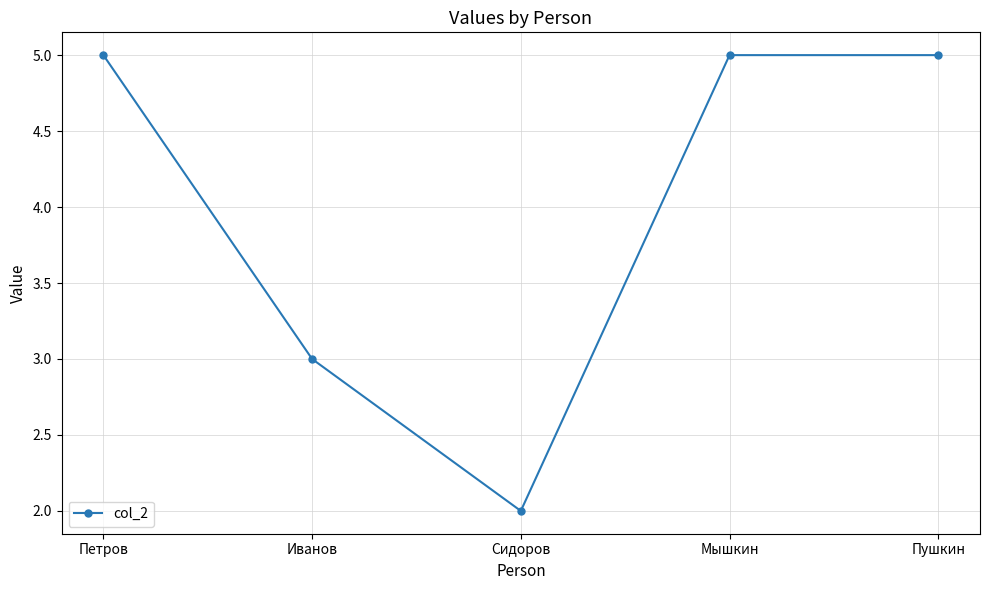

The value at Петров is 5. True or false?

True